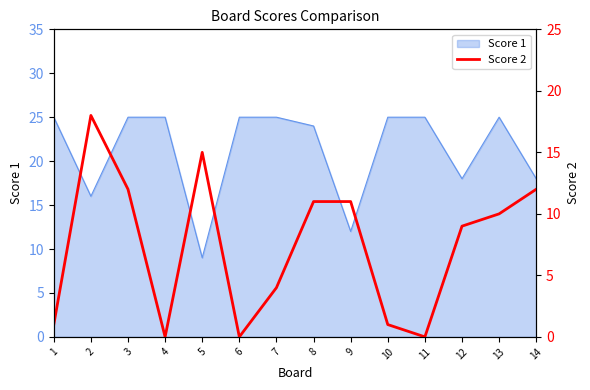

The value at 8 is 7. True or false?

False